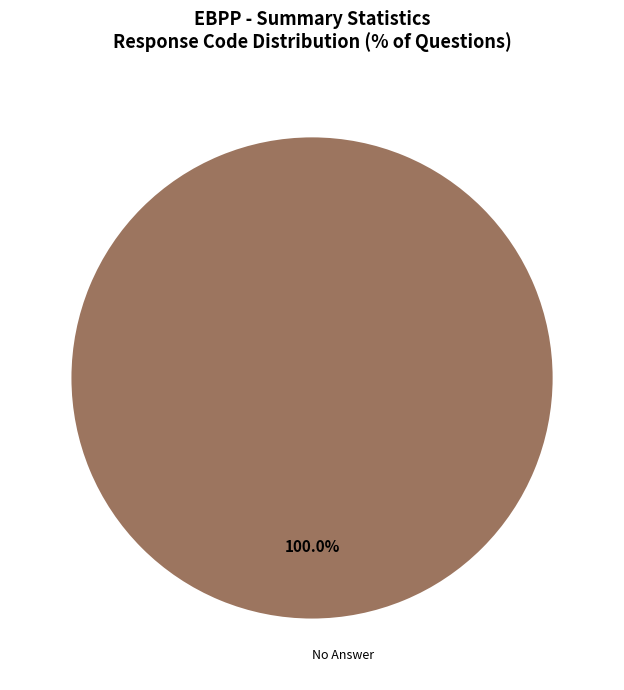

Does any single category account for the majority?

Yes